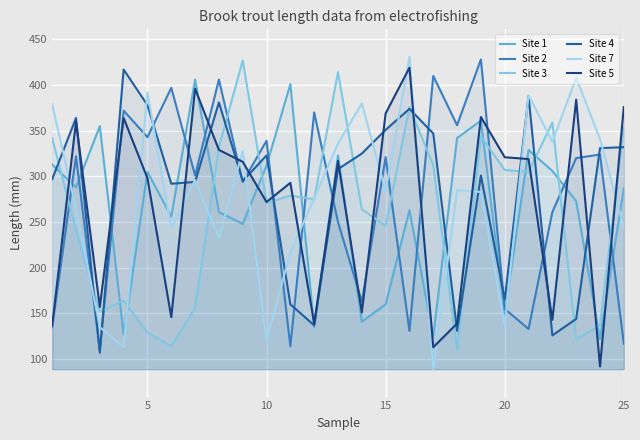

Count the number of data series in this chart.

6